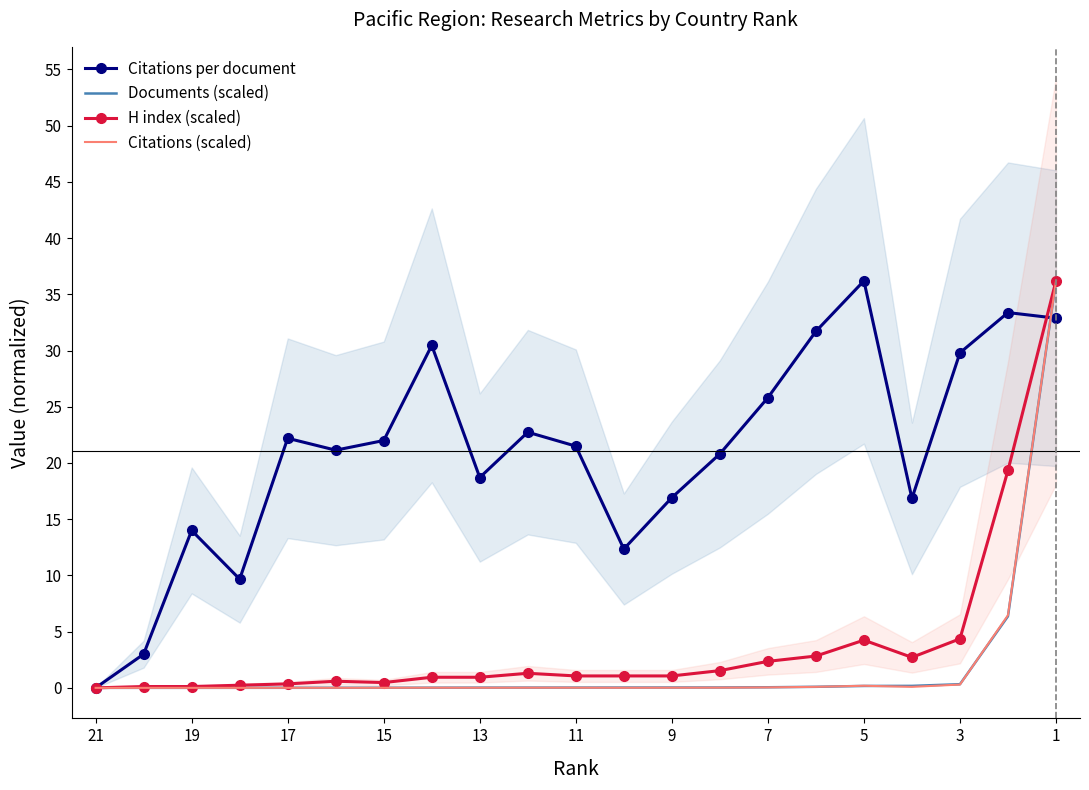

What is the maximum value shown in the chart?

36.2